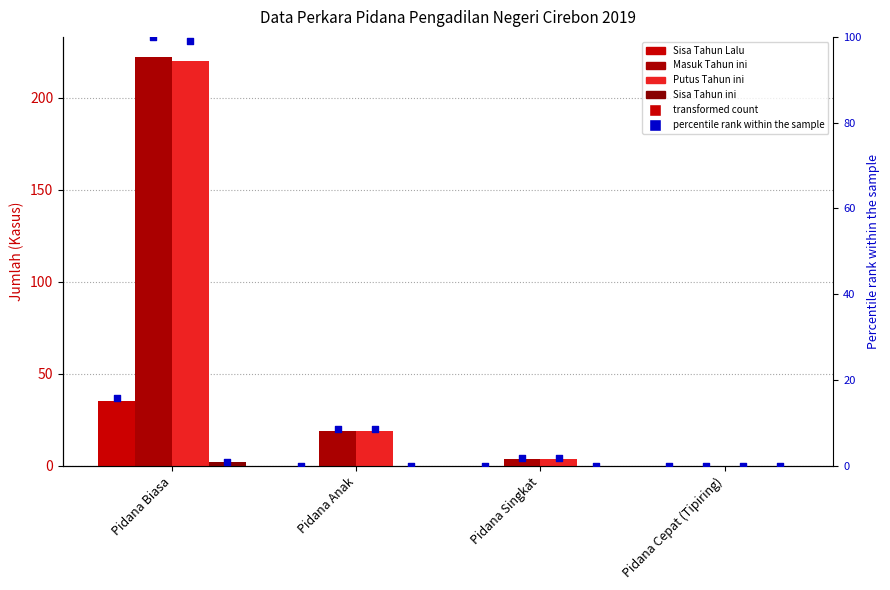

Which series has the largest total across all categories?

Masuk Tahun ini